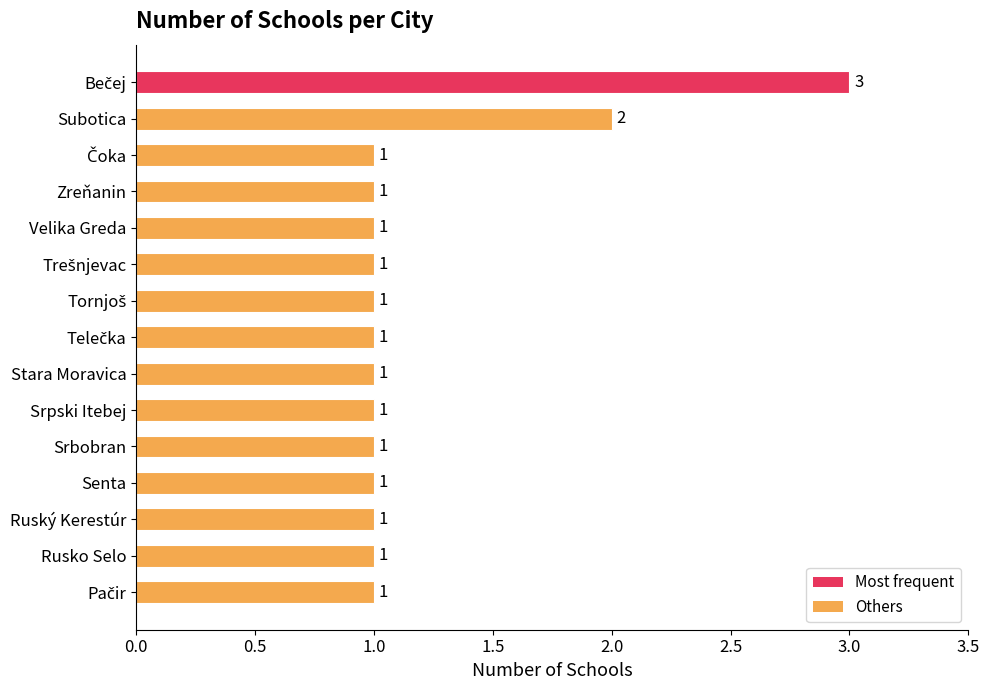

Count the number of values greater than 1.

2